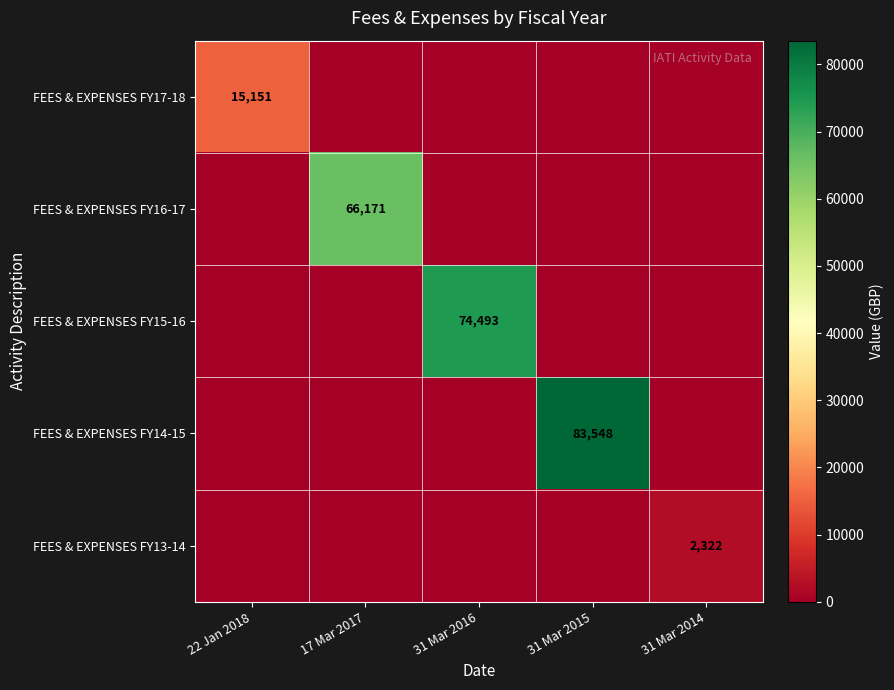

Is it true that FEES & EXPENSES FY16-17 equals 36698 at 17 Mar 2017?

False